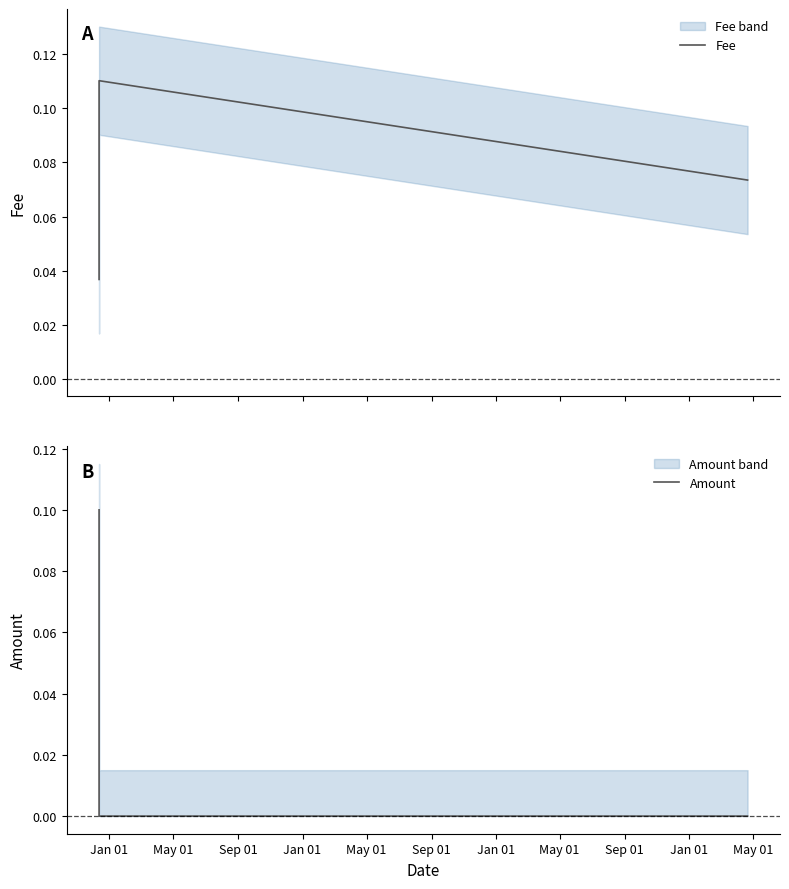

Count the Fee values in the range 0 to 1.

4